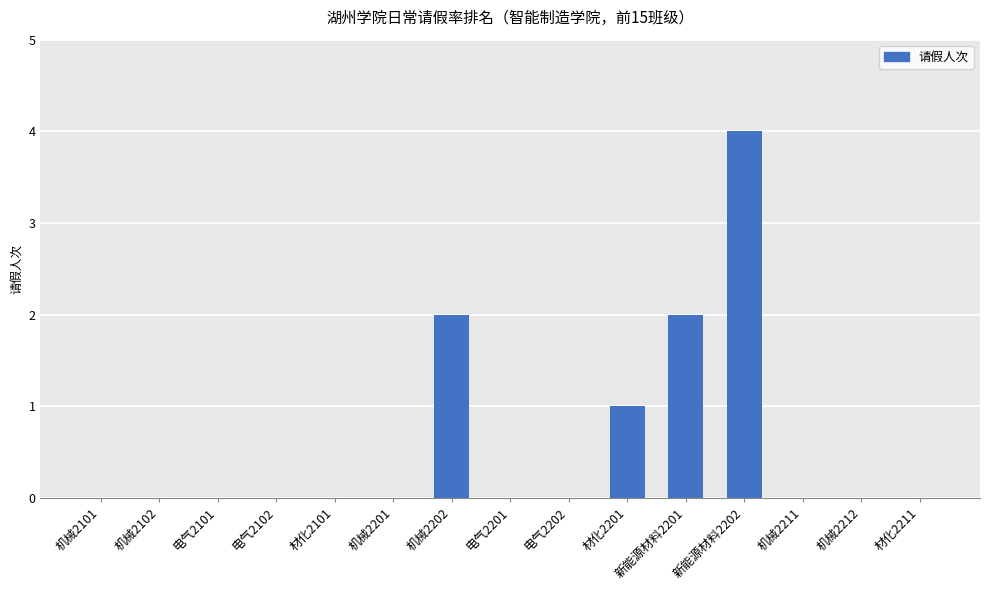

Which has a higher value, 机械2202 or 电气2102?

机械2202